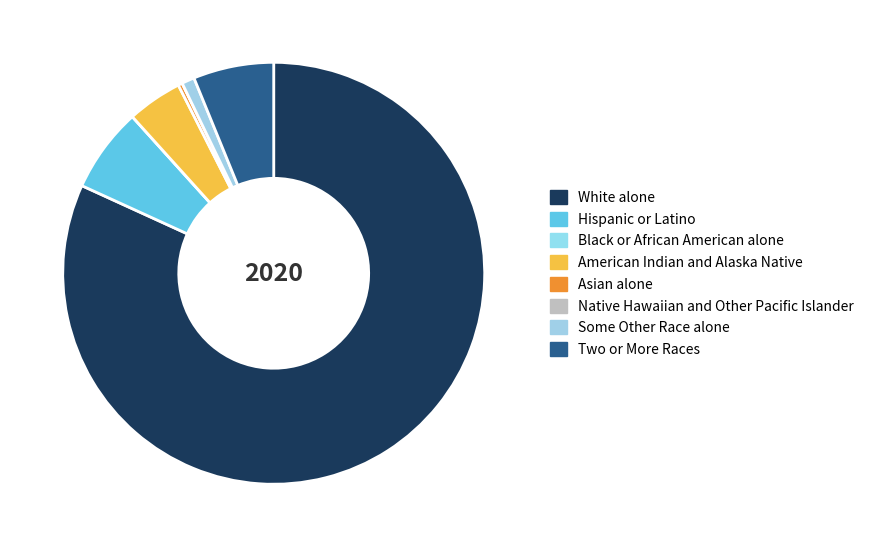

Combined, do Native Hawaiian and Other Pacific Islander and Asian alone account for over 50%?

No